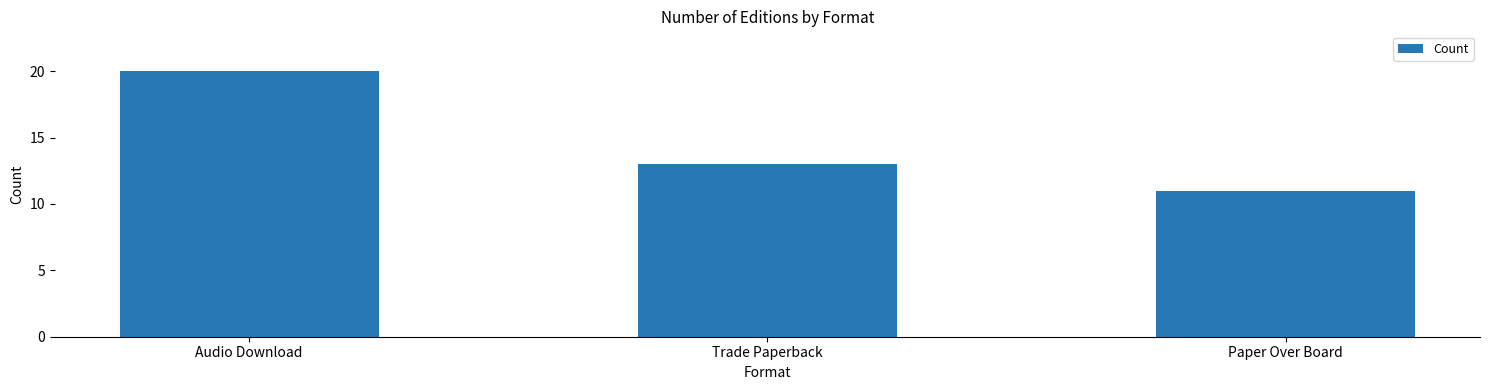

Reading right to left, transcribe all the data shown in this chart.

Paper Over Board=11	Trade Paperback=13	Audio Download=20